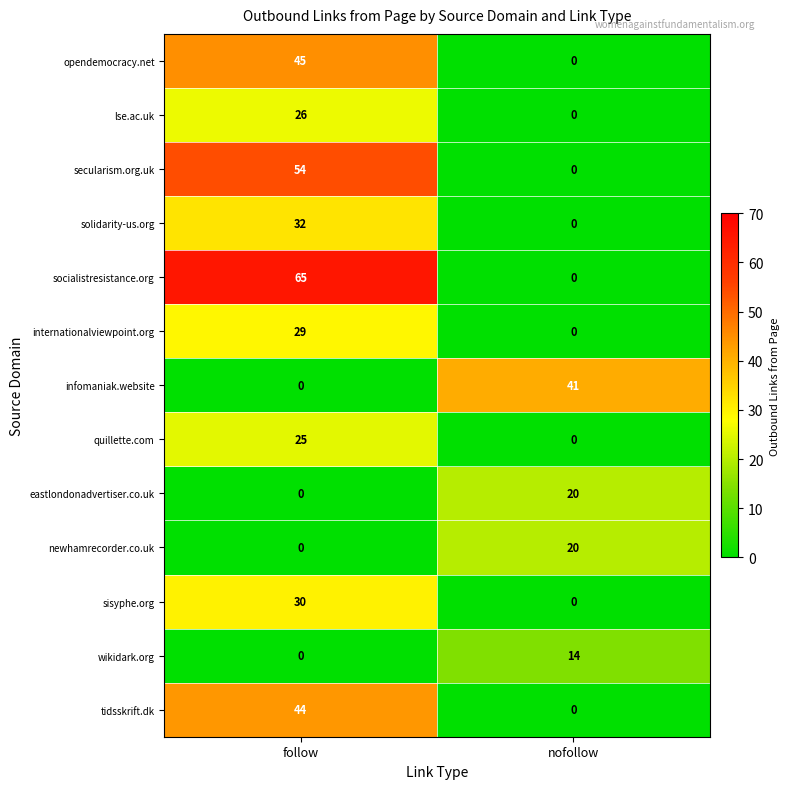

How many positive values does the socialistresistance.org series have?

1